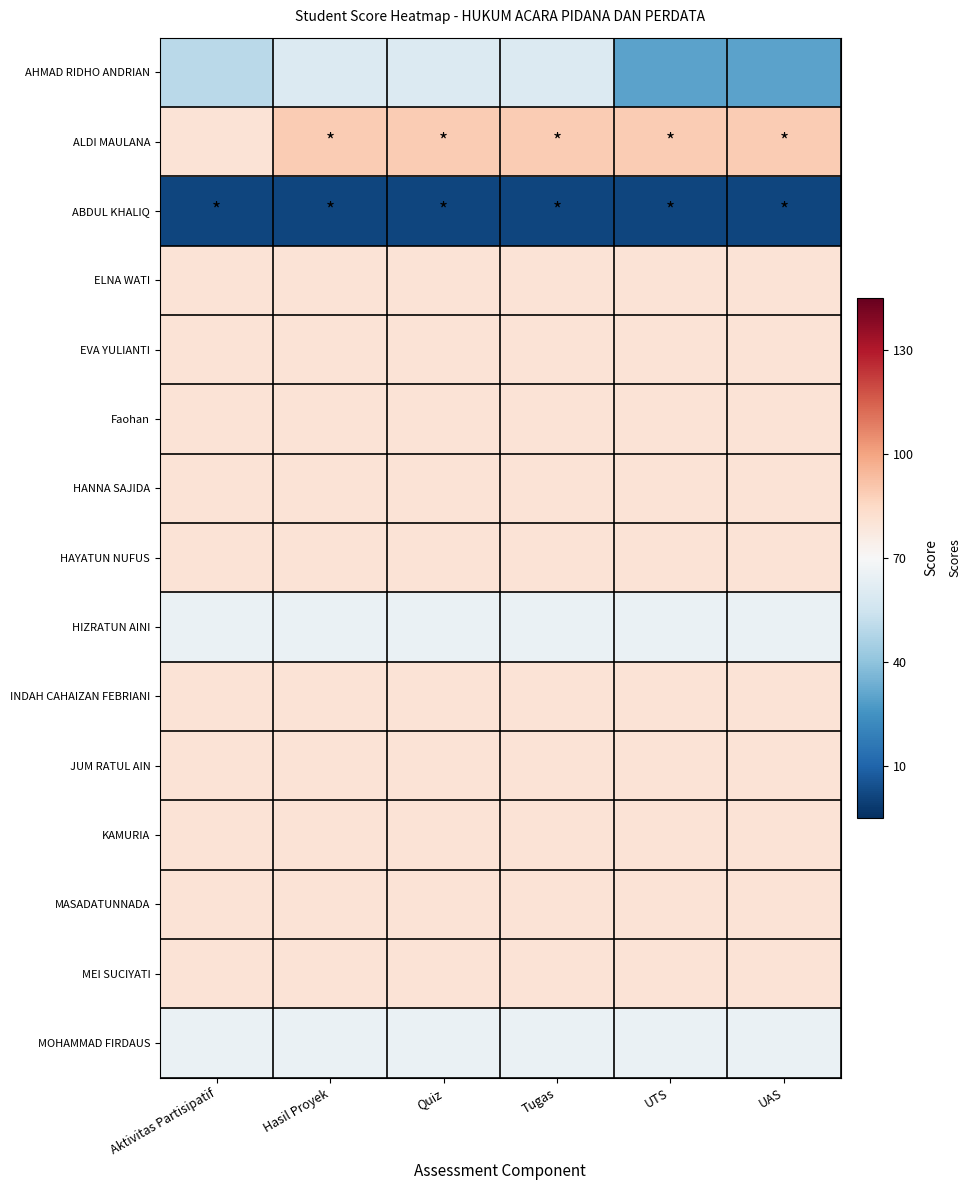

Reading left to right, transcribe all the data shown in this chart.

AHMAD RIDHO ANDRIAN: Aktivitas Partisipatif=-0.7	Hasil Proyek=-0.3	Quiz=-0.3	Tugas=-0.3	UTS=-1.3	UAS=-1.3
ALDI MAULANA: Aktivitas Partisipatif=0.3	Hasil Proyek=0.6	Quiz=0.6	Tugas=0.6	UTS=0.6	UAS=0.6
ABDUL KHALIQ: Aktivitas Partisipatif=-2.3	Hasil Proyek=-2.3	Quiz=-2.3	Tugas=-2.3	UTS=-2.3	UAS=-2.3
ELNA WATI: Aktivitas Partisipatif=0.3	Hasil Proyek=0.3	Quiz=0.3	Tugas=0.3	UTS=0.3	UAS=0.3
EVA YULIANTI: Aktivitas Partisipatif=0.3	Hasil Proyek=0.3	Quiz=0.3	Tugas=0.3	UTS=0.3	UAS=0.3
Faohan: Aktivitas Partisipatif=0.3	Hasil Proyek=0.3	Quiz=0.3	Tugas=0.3	UTS=0.3	UAS=0.3
HANNA SAJIDA: Aktivitas Partisipatif=0.3	Hasil Proyek=0.3	Quiz=0.3	Tugas=0.3	UTS=0.3	UAS=0.3
HAYATUN NUFUS: Aktivitas Partisipatif=0.3	Hasil Proyek=0.3	Quiz=0.3	Tugas=0.3	UTS=0.3	UAS=0.3
HIZRATUN AINI: Aktivitas Partisipatif=-0.2	Hasil Proyek=-0.2	Quiz=-0.2	Tugas=-0.2	UTS=-0.2	UAS=-0.2
INDAH CAHAIZAN FEBRIANI: Aktivitas Partisipatif=0.3	Hasil Proyek=0.3	Quiz=0.3	Tugas=0.3	UTS=0.3	UAS=0.3
JUM RATUL AIN: Aktivitas Partisipatif=0.3	Hasil Proyek=0.3	Quiz=0.3	Tugas=0.3	UTS=0.3	UAS=0.3
KAMURIA: Aktivitas Partisipatif=0.3	Hasil Proyek=0.3	Quiz=0.3	Tugas=0.3	UTS=0.3	UAS=0.3
MASADATUNNADA: Aktivitas Partisipatif=0.3	Hasil Proyek=0.3	Quiz=0.3	Tugas=0.3	UTS=0.3	UAS=0.3
MEI SUCIYATI: Aktivitas Partisipatif=0.3	Hasil Proyek=0.3	Quiz=0.3	Tugas=0.3	UTS=0.3	UAS=0.3
MOHAMMAD FIRDAUS: Aktivitas Partisipatif=-0.2	Hasil Proyek=-0.2	Quiz=-0.2	Tugas=-0.2	UTS=-0.2	UAS=-0.2